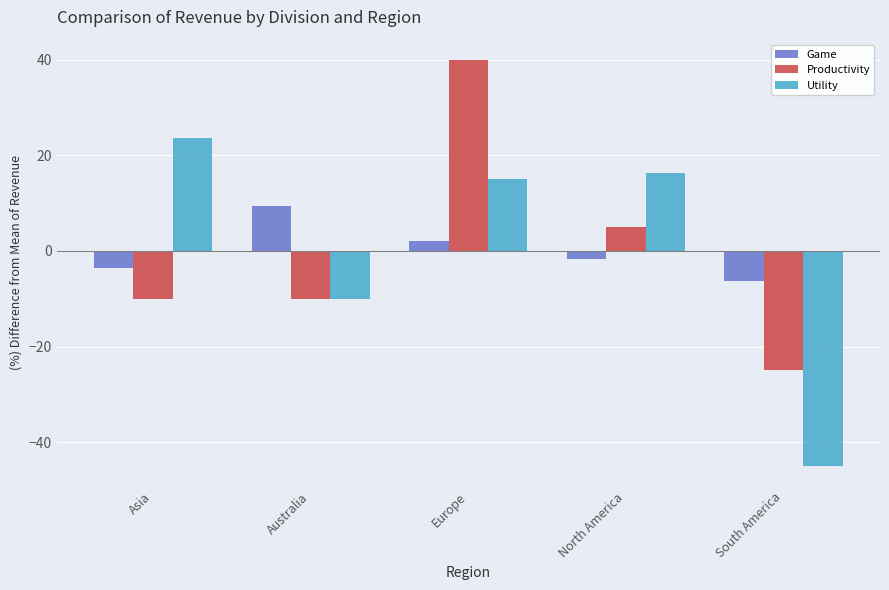

Between North America and South America, which series saw the biggest shift?

Utility